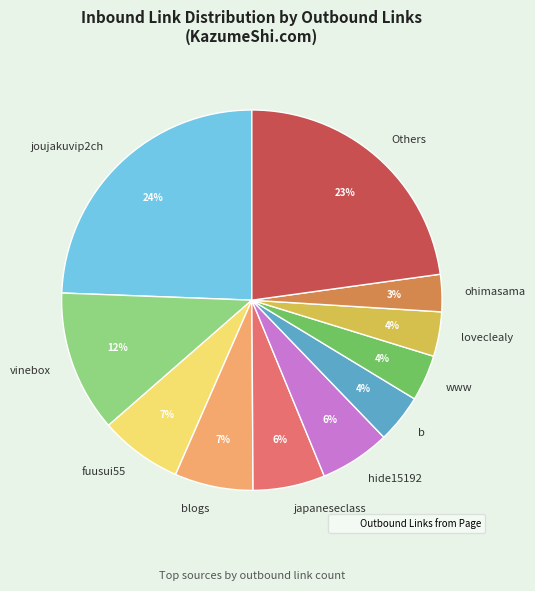

Combined, do www and b account for over 50%?

No